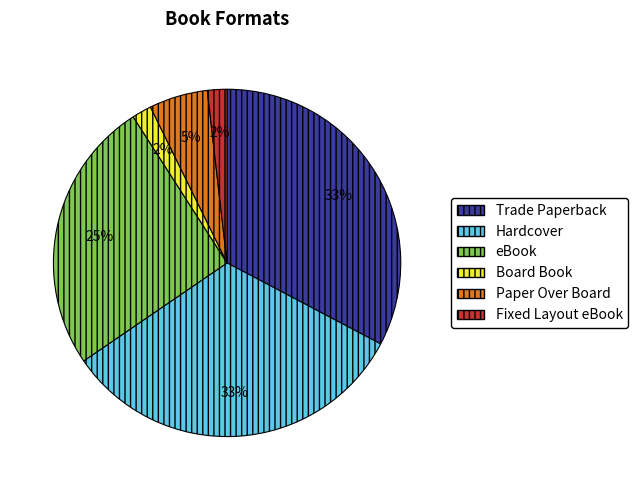

Which has a higher value, Trade Paperback or Fixed Layout eBook?

Trade Paperback